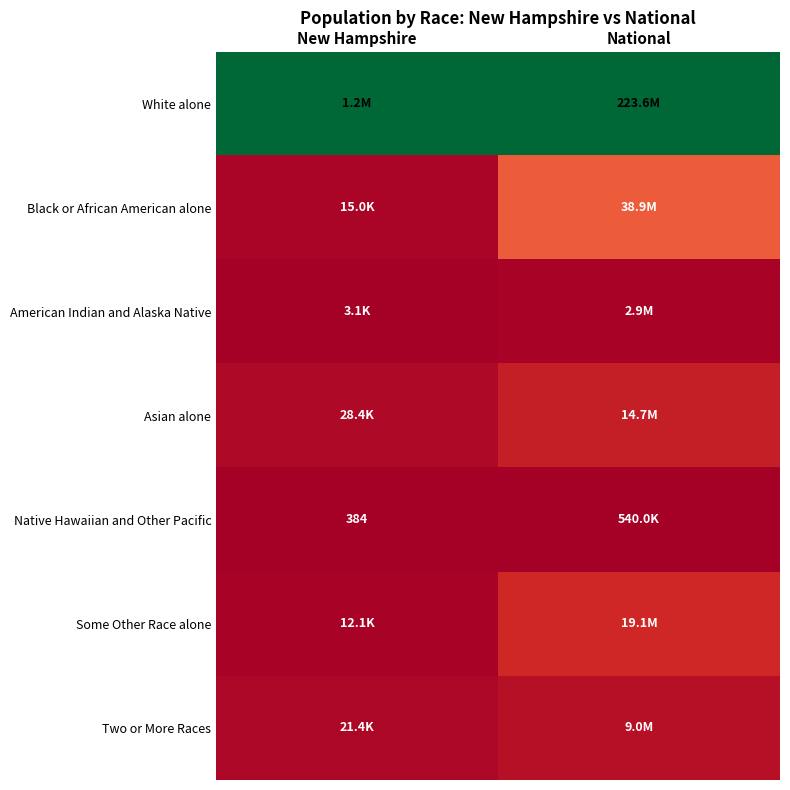

The value of Black or African American alone at New Hampshire is 0.0. True or false?

False